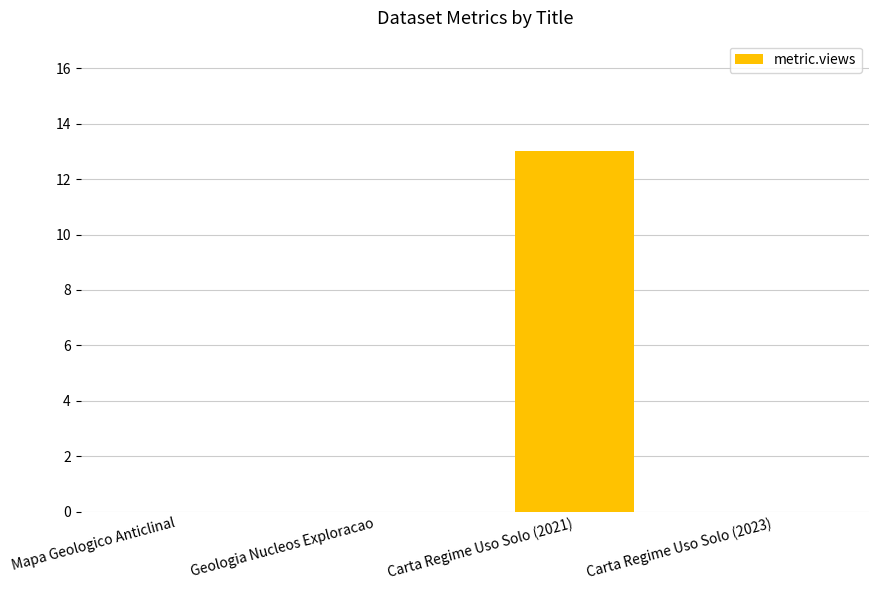

What is the change in value from Geologia Nucleos Exploracao to Carta Regime Uso Solo (2021)?

+13